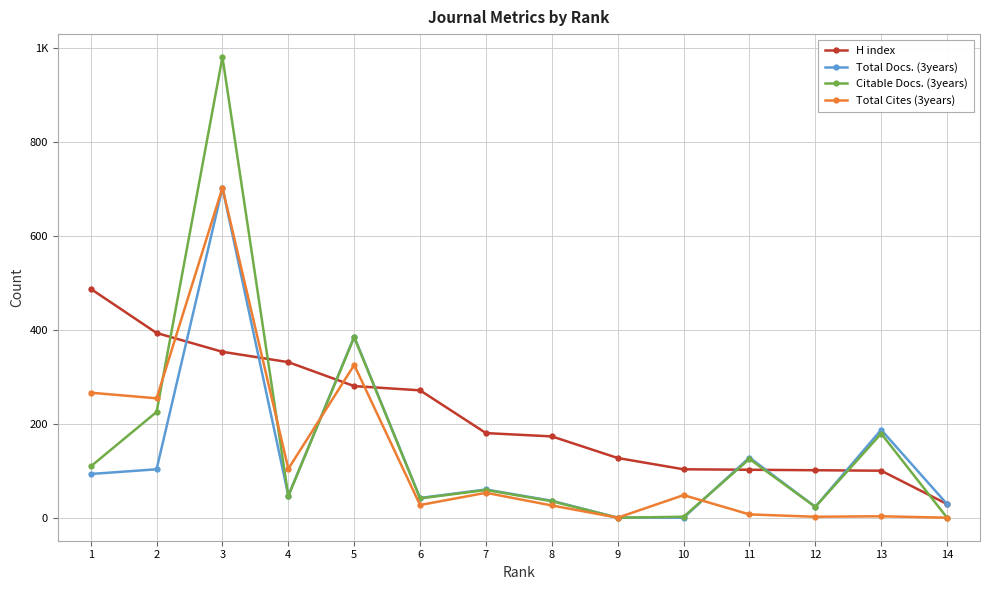

Does the chart have visible grid lines?

Yes